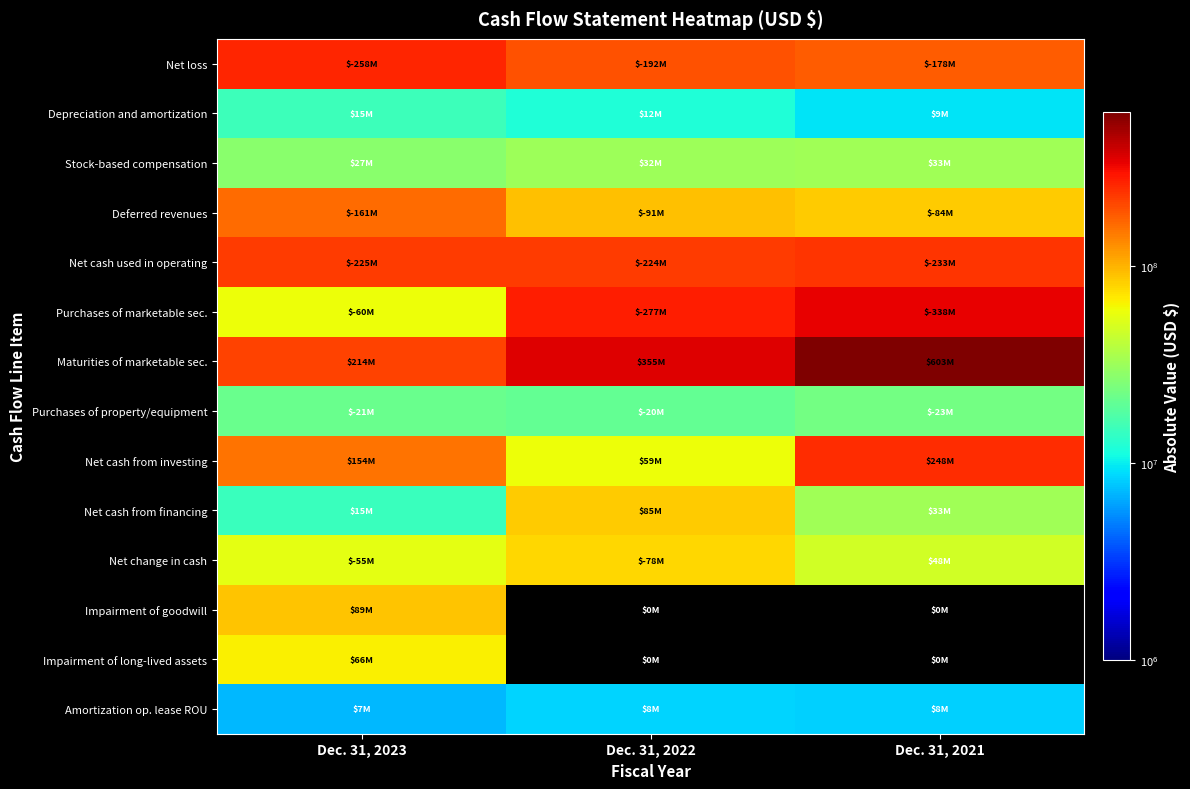

Is it true that Net cash from financing equals 14588000.0 at Dec. 31, 2023?

True